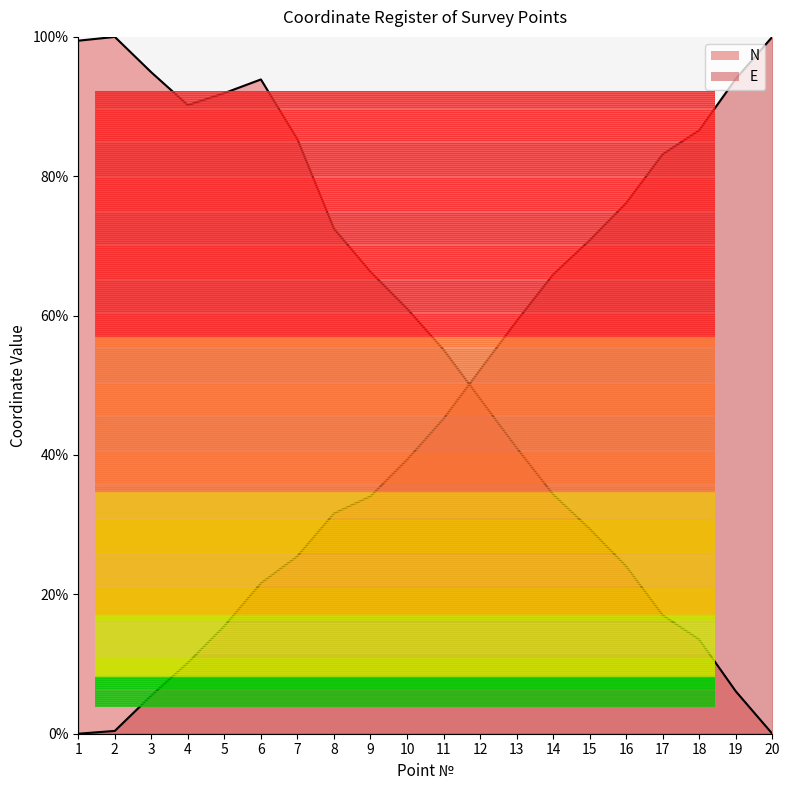

At which label is N closest to 50?

12